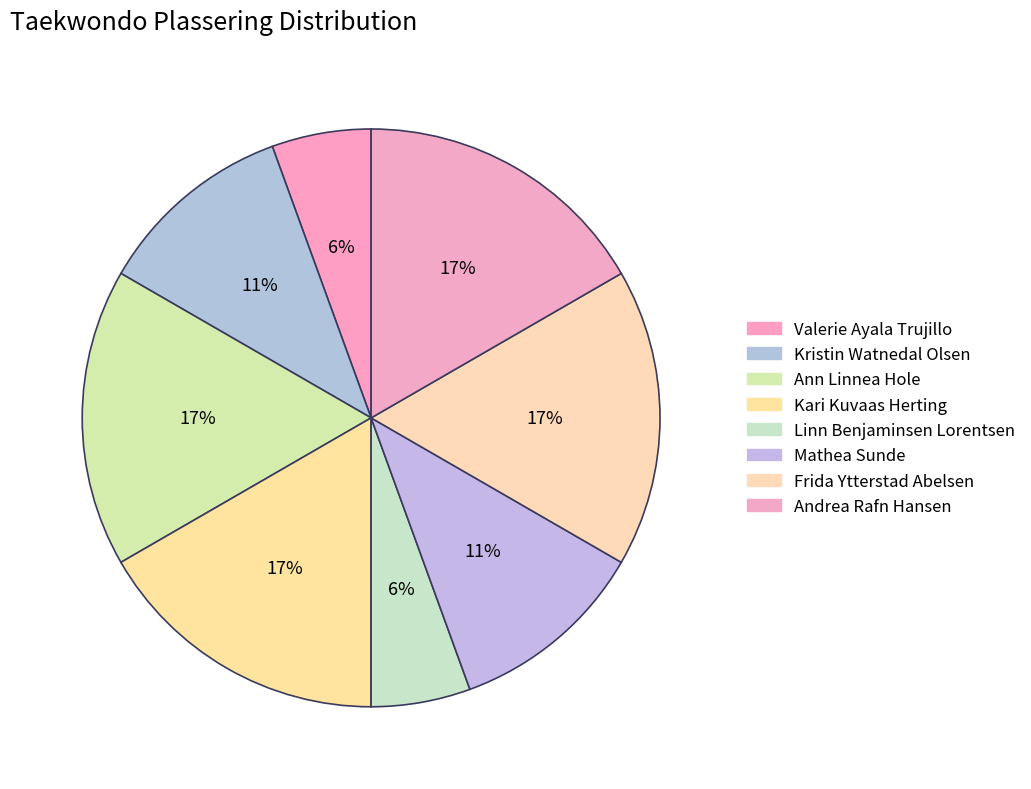

To the nearest percent, what is the difference between the Linn Benjaminsen Lorentsen and Kari Kuvaas Herting slice percentages?

11%